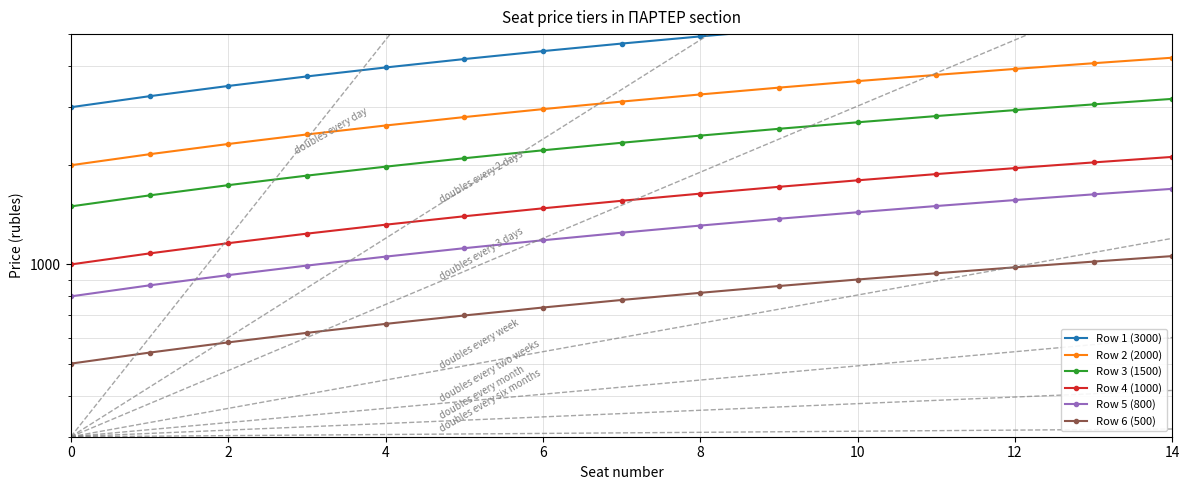

What are all the series names shown in the legend?

Row 1 (3000), Row 2 (2000), Row 3 (1500), Row 4 (1000), Row 5 (800), Row 6 (500)